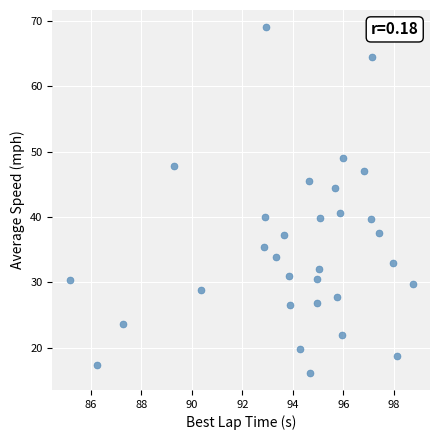

What is the range of X values (max minus min)?

13.6